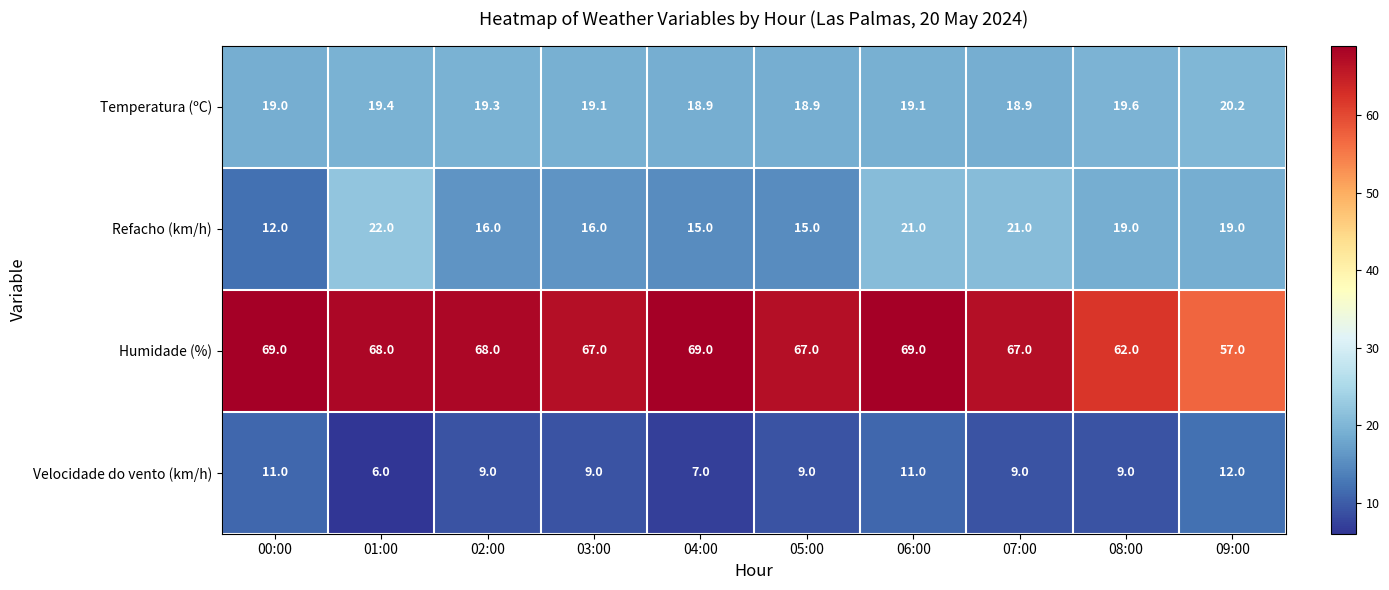

What is the maximum value for Humidade (%)?

69.0